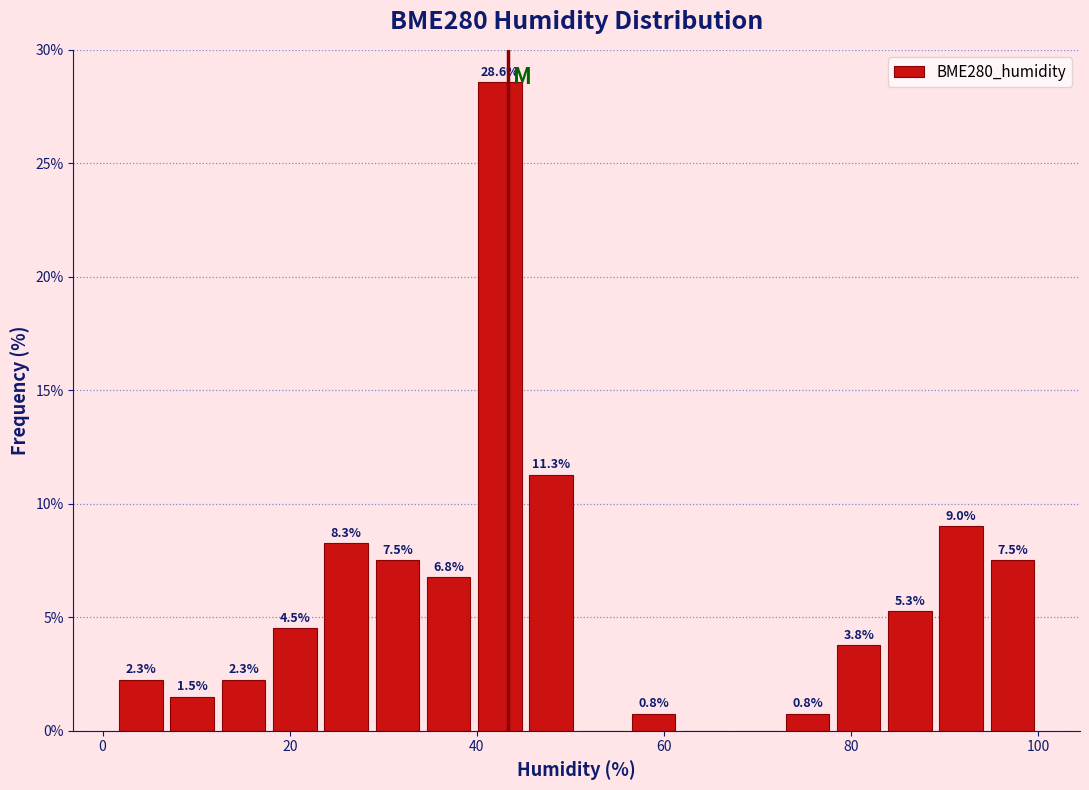

Around what value on the x-axis is the tallest bar? Give the approximate position of its centre, as read against the axis.

42